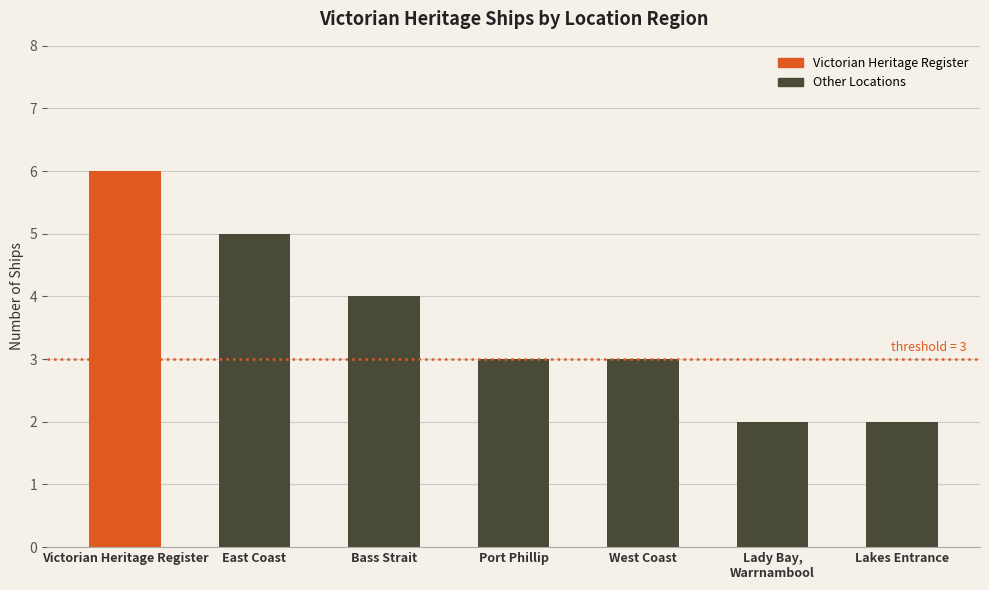

What value does the data have at Victorian Heritage Register?

6